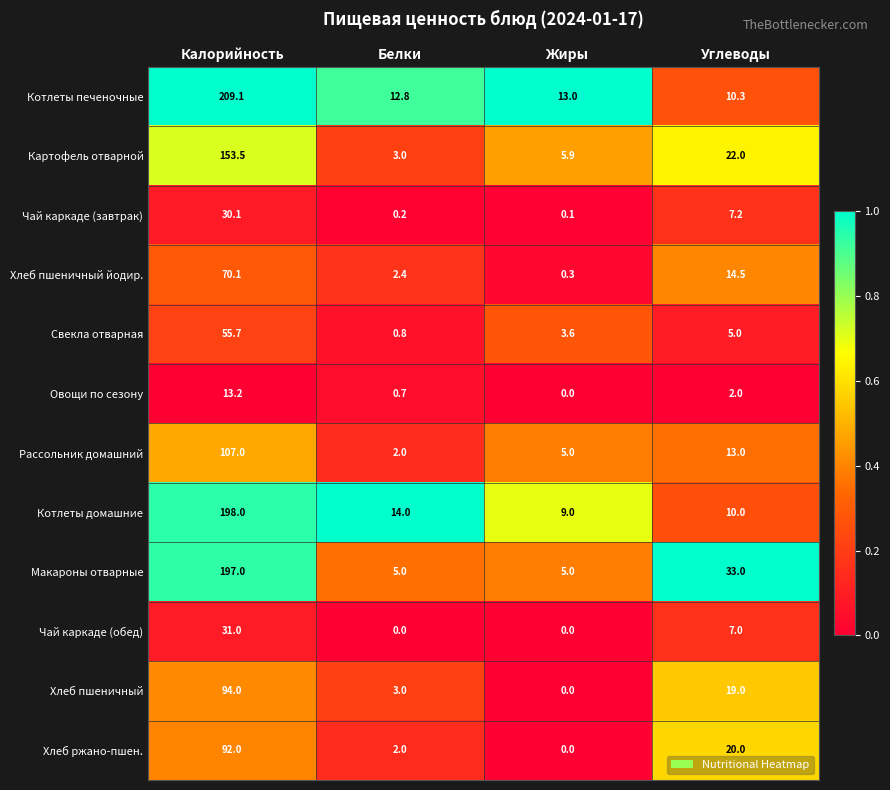

List the series in order of their peak value, highest first.

Котлеты печеночные, Котлеты домашние, Макароны отварные, Картофель отварной, Рассольник домашний, Хлеб пшеничный, Хлеб ржано-пшен., Хлеб пшеничный йодир., Свекла отварная, Чай каркаде (обед), Чай каркаде (завтрак), Овощи по сезону